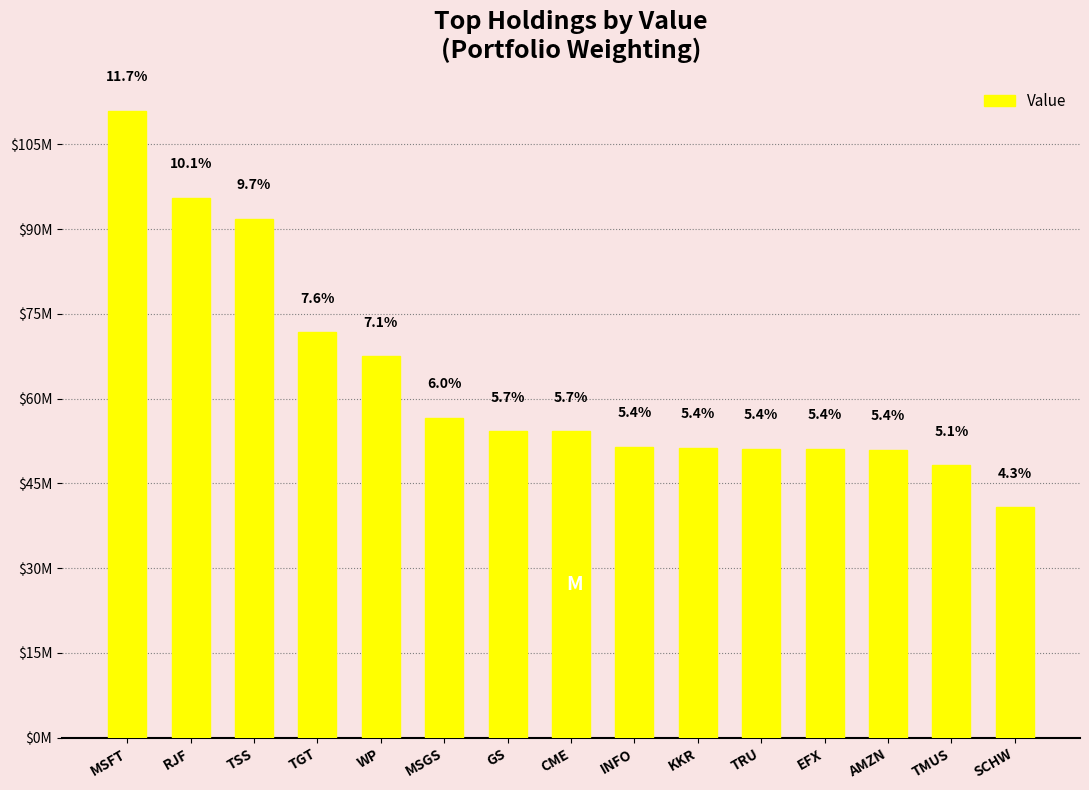

List the labels in order of value, largest first.

MSFT, RJF, TSS, TGT, WP, MSGS, GS, CME, INFO, KKR, TRU, EFX, AMZN, TMUS, SCHW